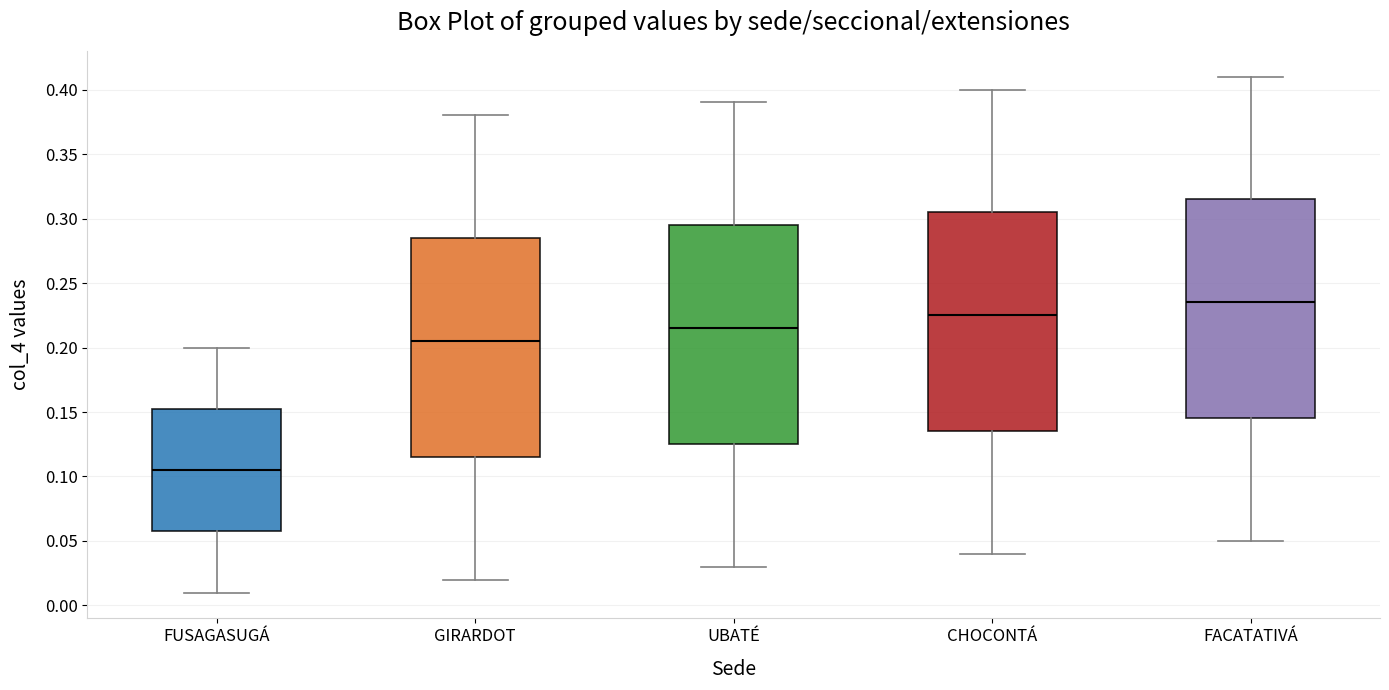

Reading left to right, read every box against the y-axis: the position of its median line, the range the box covers, and the ends of its whiskers. The values are not printed on the chart, so give them approximately, as read against the axis.

FUSAGASUGÁ: median 0.105, box 0.060 to 0.155, whiskers 0.010 to 0.200
GIRARDOT: median 0.205, box 0.115 to 0.285, whiskers 0.020 to 0.380
UBATÉ: median 0.215, box 0.125 to 0.295, whiskers 0.030 to 0.390
CHOCONTÁ: median 0.225, box 0.135 to 0.305, whiskers 0.040 to 0.400
FACATATIVÁ: median 0.235, box 0.145 to 0.315, whiskers 0.050 to 0.410